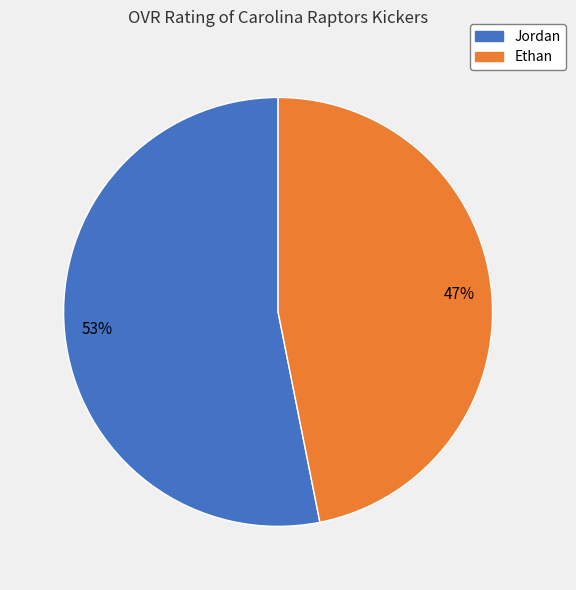

Approximately how many times larger is the value at Ethan compared to Jordan?

0.9